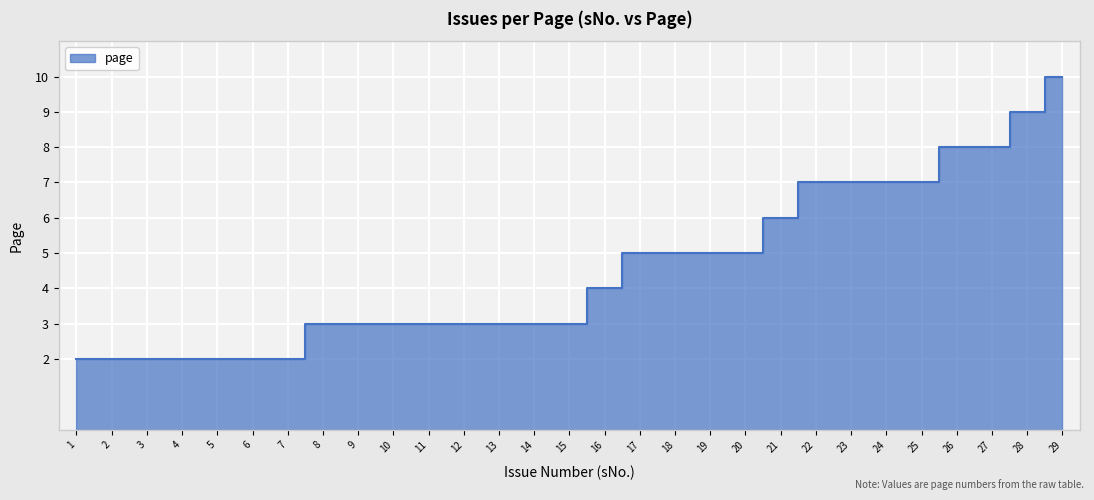

Rank the categories by value from lowest to highest.

1, 2, 3, 4, 5, 6, 7, 8, 9, 10, 11, 12, 13, 14, 15, 16, 17, 18, 19, 20, 21, 22, 23, 24, 25, 26, 27, 28, 29